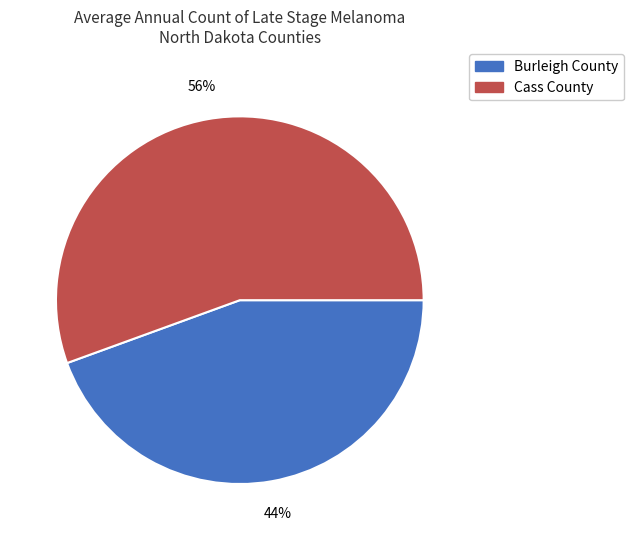

Which slice is the smallest?

Burleigh County